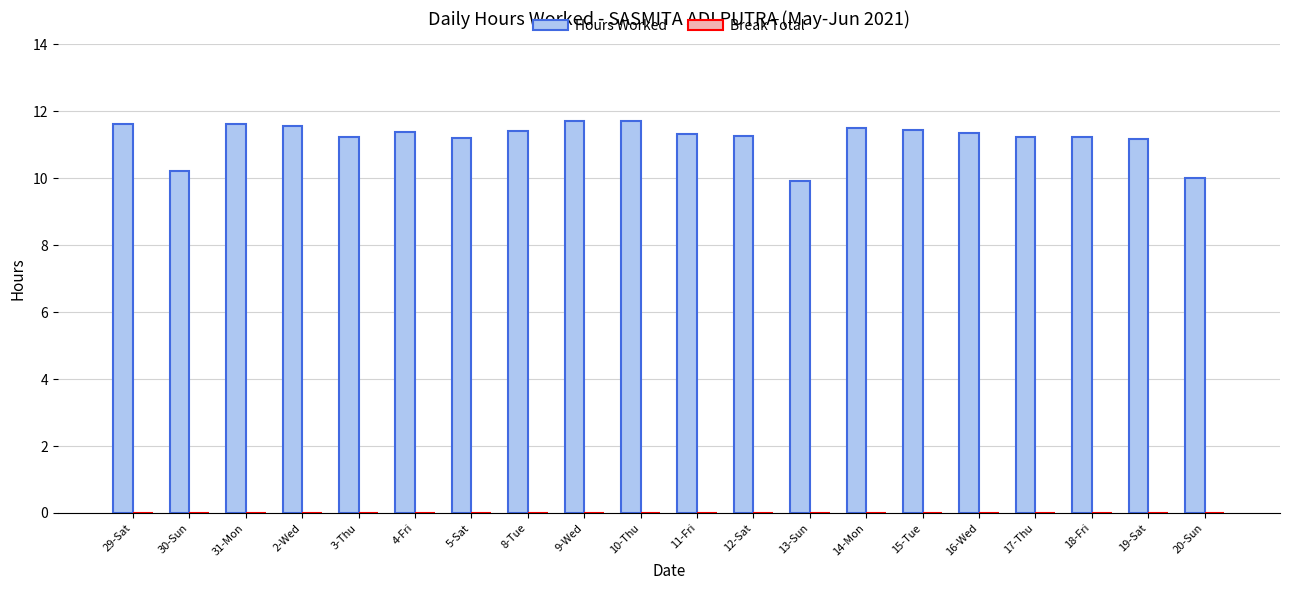

Count the values in the range 11 to 12.

17